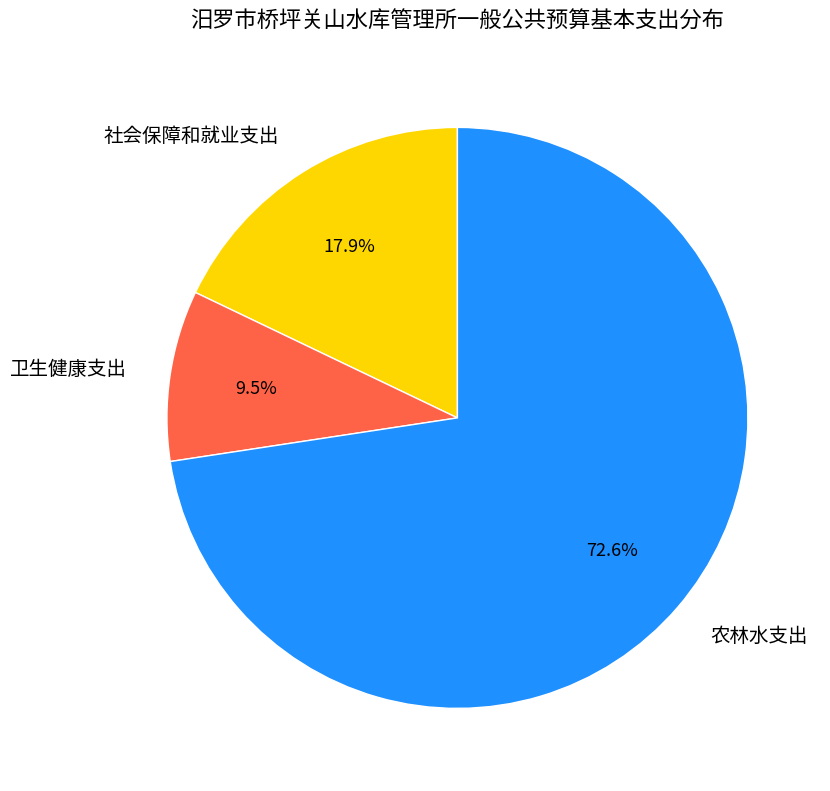

To the nearest percent, what is the combined percentage of 社会保障和就业支出 and 卫生健康支出?

27%